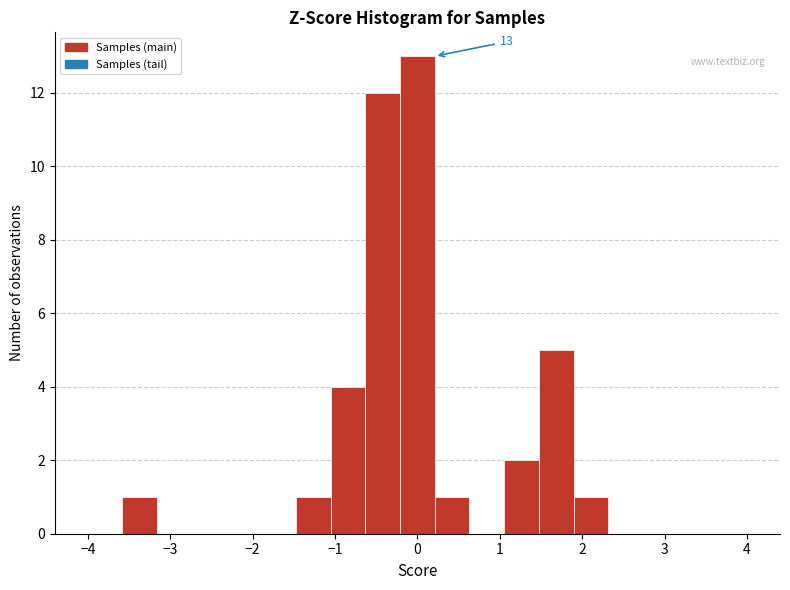

Over which range of the x-axis is the bar tallest?

-0.2 to 0.2